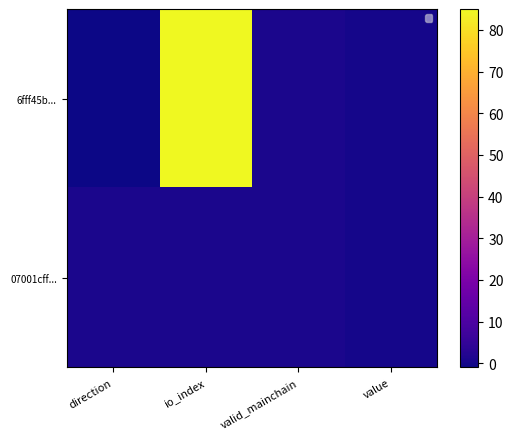

At direction, list the series in order from largest to smallest.

07001cff..., 6fff45b...